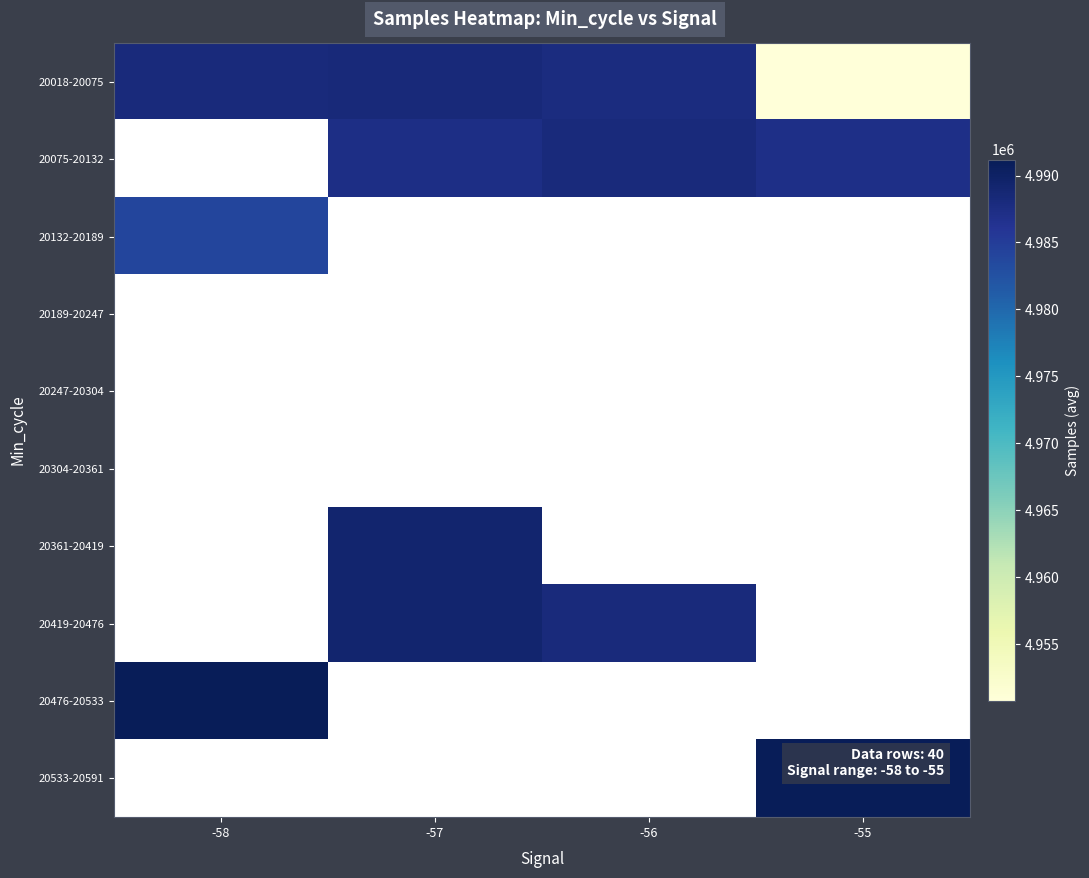

Between -55 and -58, which is larger?

-58